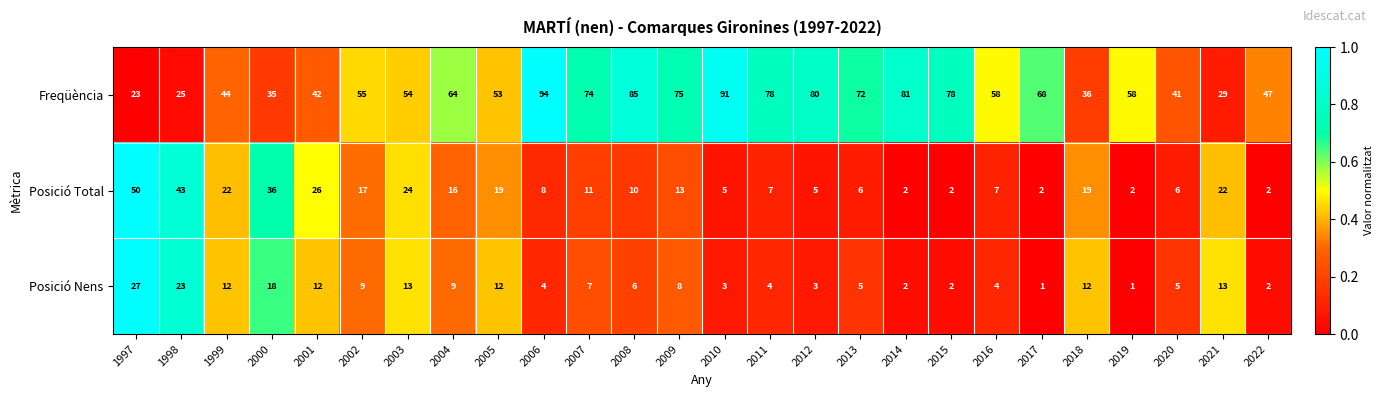

How many series are shown in this chart?

3